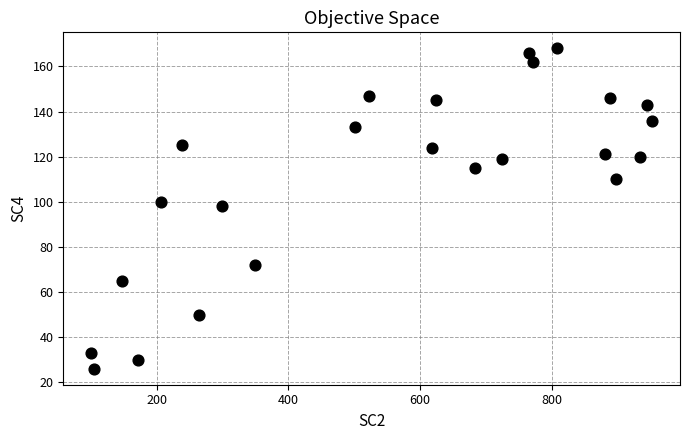

What is the range of X values (max minus min)?

851